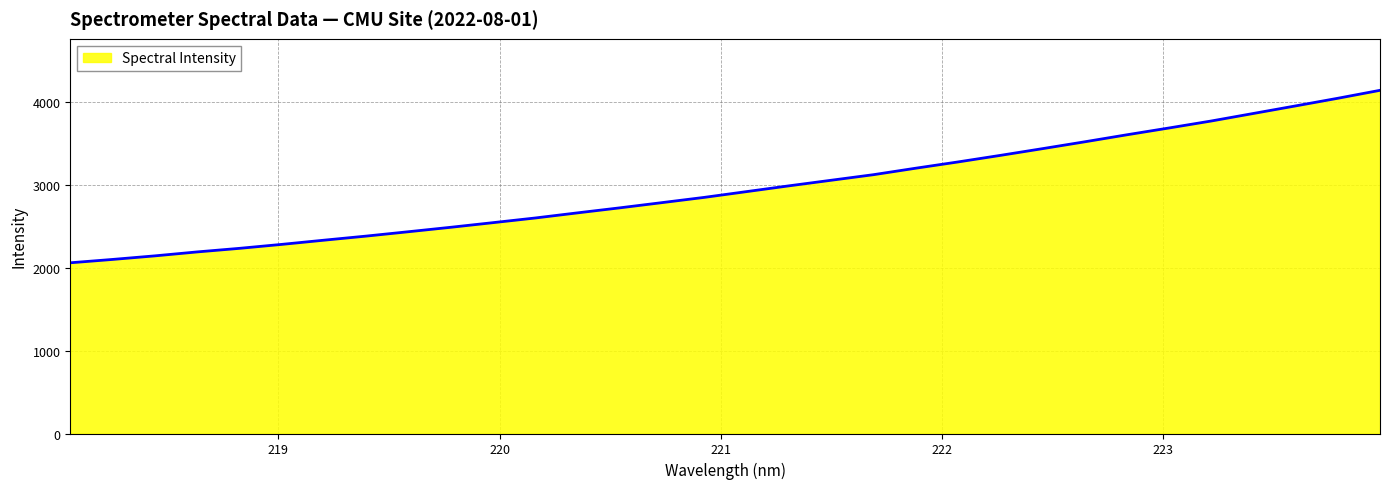

What is the sum of all values?

94723.7